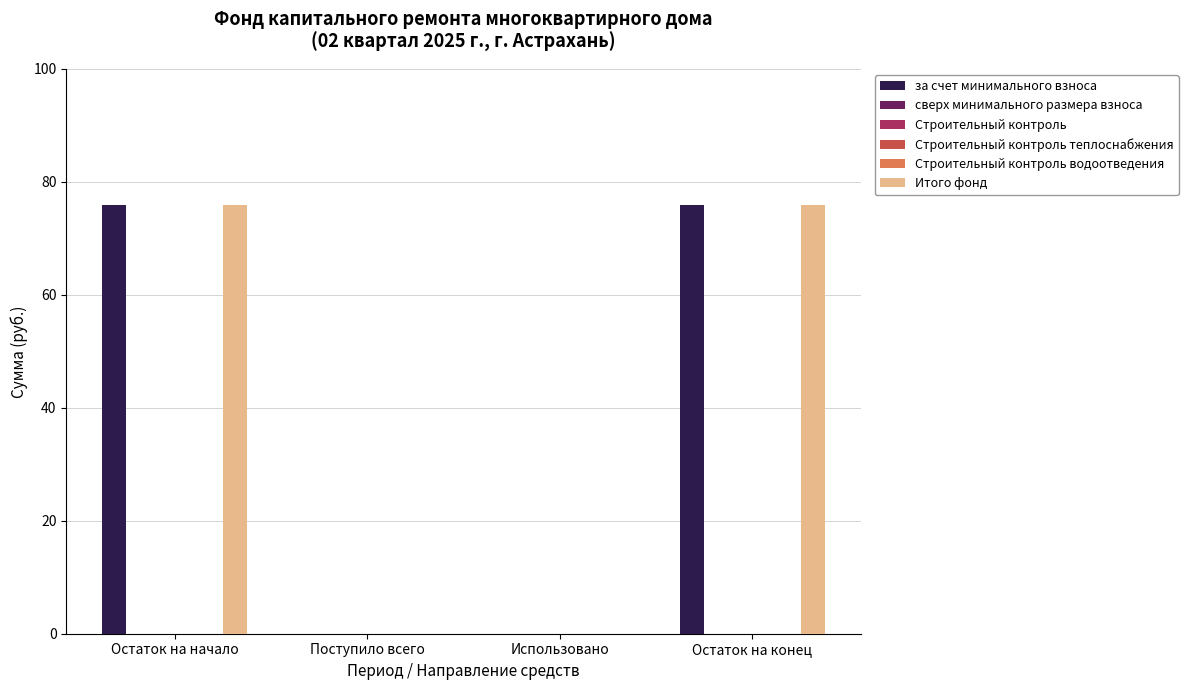

Is it true that сверх минимального размера взноса equals 0.0 at Остаток на начало?

True